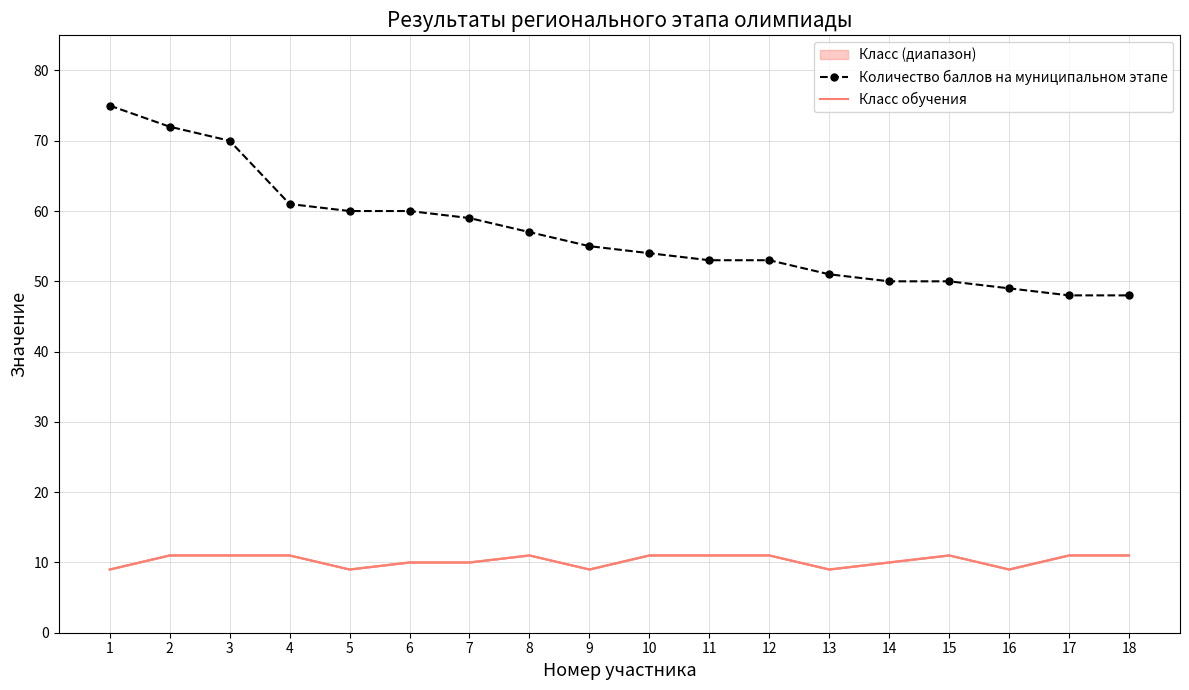

Which category has the lowest value in the Количество баллов на муниципальном этапе series?

17